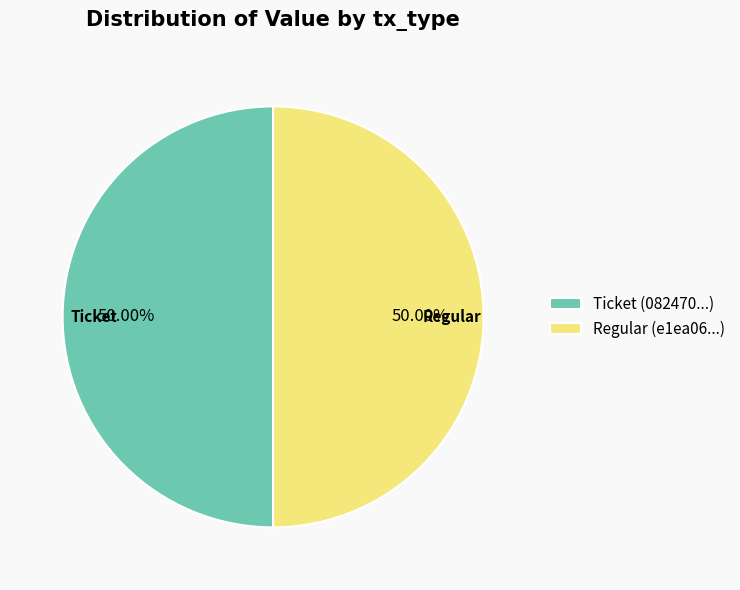

Do Ticket (082470...) and Regular (e1ea06...) together represent more than half of the pie?

Yes